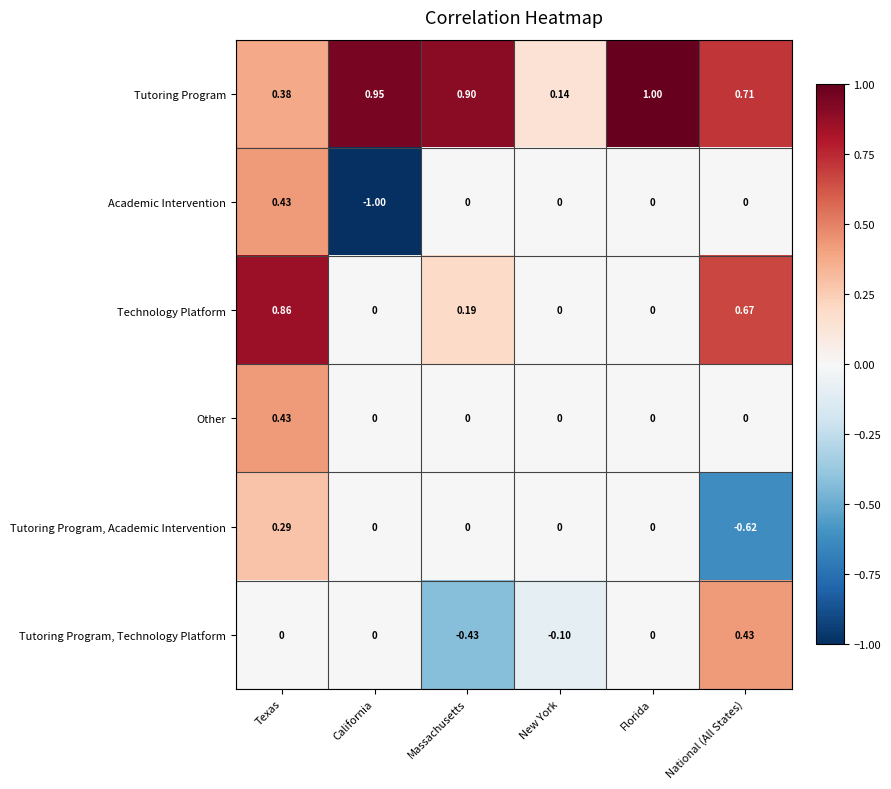

At which label does Tutoring Program, Academic Intervention first exceed 0?

Texas